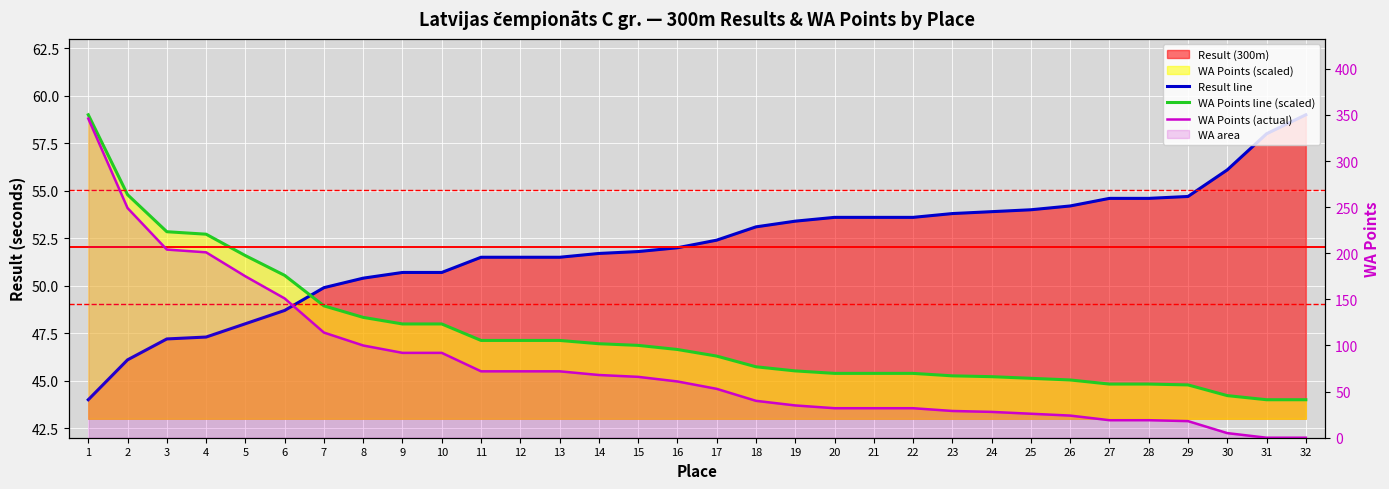

Reading left to right, transcribe all the data shown in this chart.

Result line: 1=44.0	2=46.1	3=47.2	4=47.3	5=48.0	6=48.7	7=49.9	8=50.4	9=50.7	10=50.7	11=51.5	12=51.5	13=51.5	14=51.7	15=51.8	16=52.0	17=52.4	18=53.1	19=53.4	20=53.6	21=53.6	22=53.6	23=53.8	24=53.9	25=54.0	26=54.2	27=54.6	28=54.6	29=54.7	30=56.1	31=58.0	32=59.0
WA Points line (scaled): 1=59.0	2=54.8	3=52.8	4=52.7	5=51.6	6=50.5	7=48.9	8=48.3	9=48.0	10=48.0	11=47.1	12=47.1	13=47.1	14=46.9	15=46.9	16=46.6	17=46.3	18=45.7	19=45.5	20=45.4	21=45.4	22=45.4	23=45.3	24=45.2	25=45.1	26=45.0	27=44.8	28=44.8	29=44.8	30=44.2	31=44.0	32=44.0
WA Points (actual): 1=346.0	2=249.0	3=204.0	4=201.0	5=175.0	6=151.0	7=114.0	8=100.0	9=92.0	10=92.0	11=72.0	12=72.0	13=72.0	14=68.0	15=66.0	16=61.0	17=53.0	18=40.0	19=35.0	20=32.0	21=32.0	22=32.0	23=29.0	24=28.0	25=26.0	26=24.0	27=19.0	28=19.0	29=18.0	30=5.0	31=0.0	32=0.0